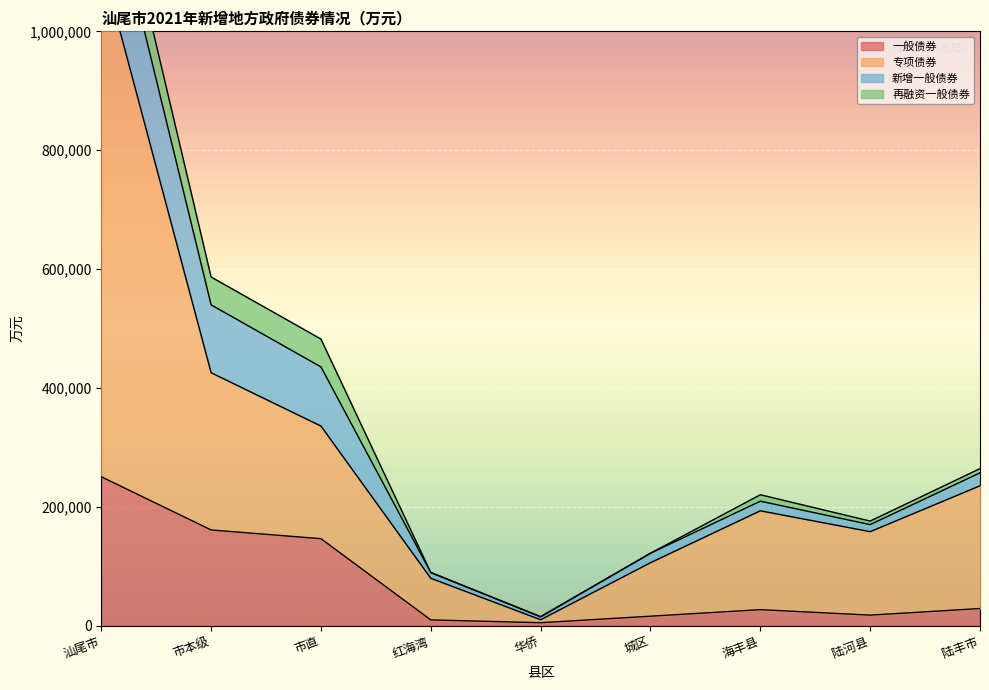

The 一般债券 series shows 242421 at 市直. True or false?

False